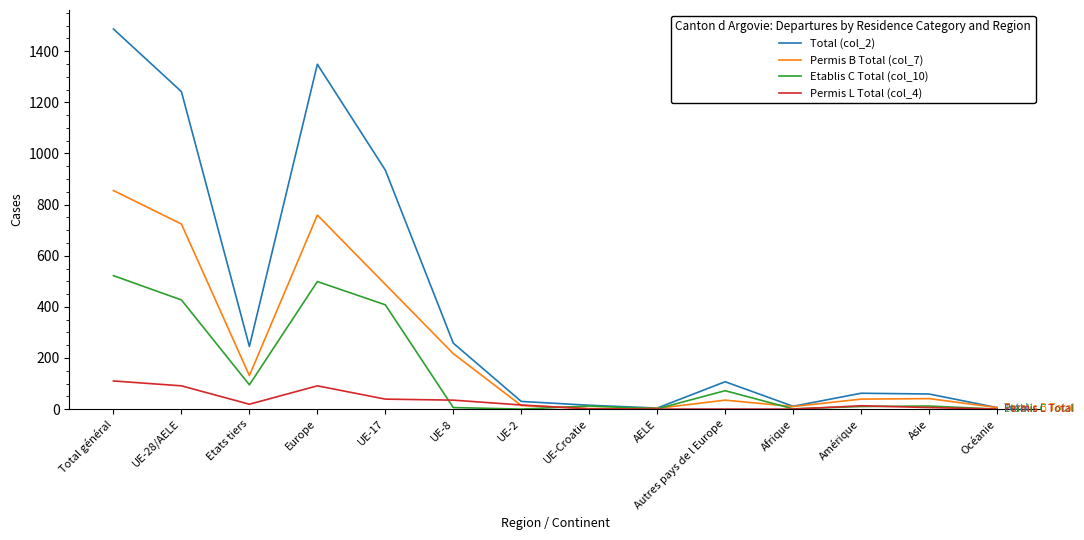

What is the difference between the second highest and minimum values in the Etablis C Total (col_10) series?

499